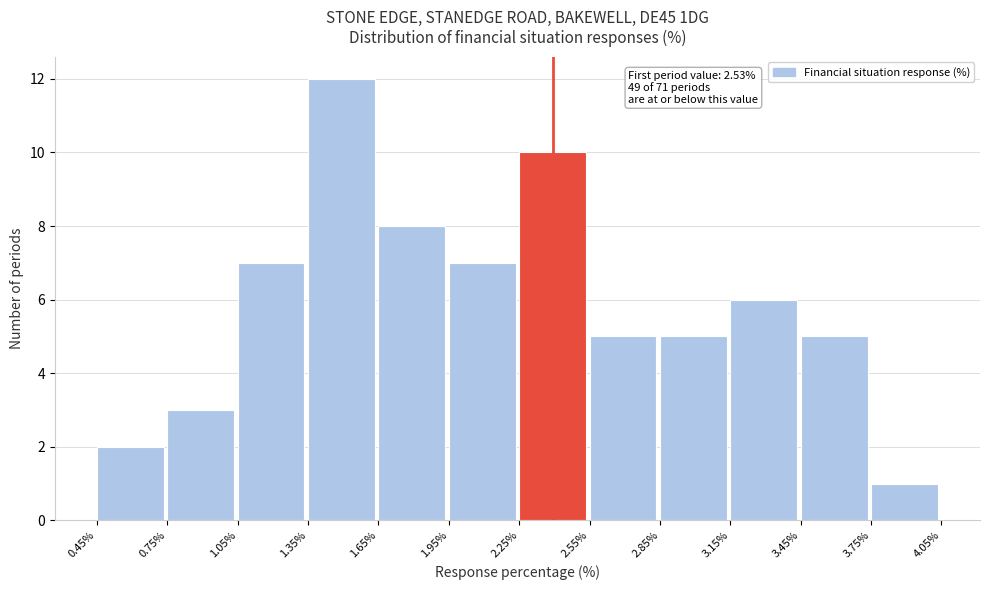

Which range on the x-axis has the tallest bar?

1.35% to 1.65%